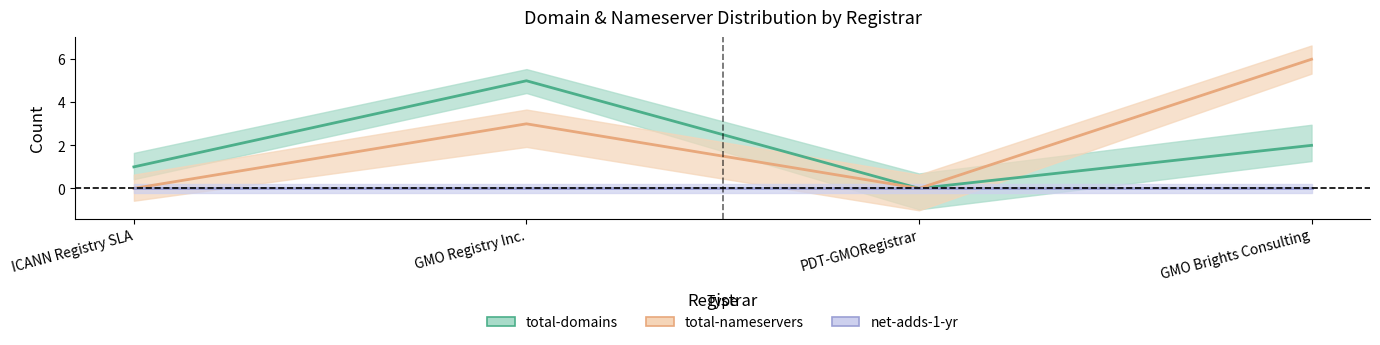

Which category has the lowest value across all series?

PDT-GMORegistrar